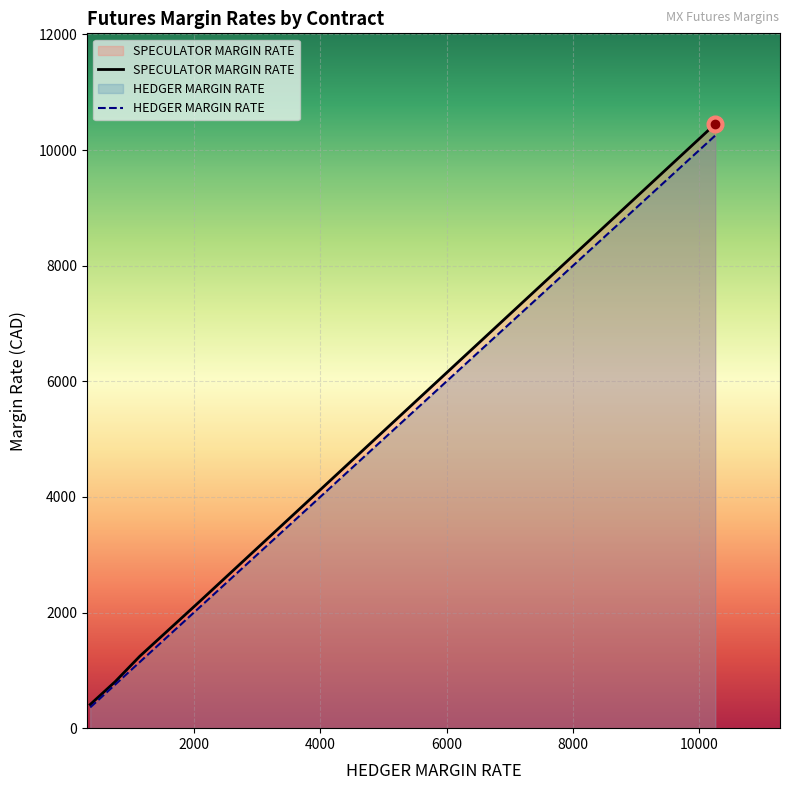

How many data points in HEDGER MARGIN RATE are less than 753?

14